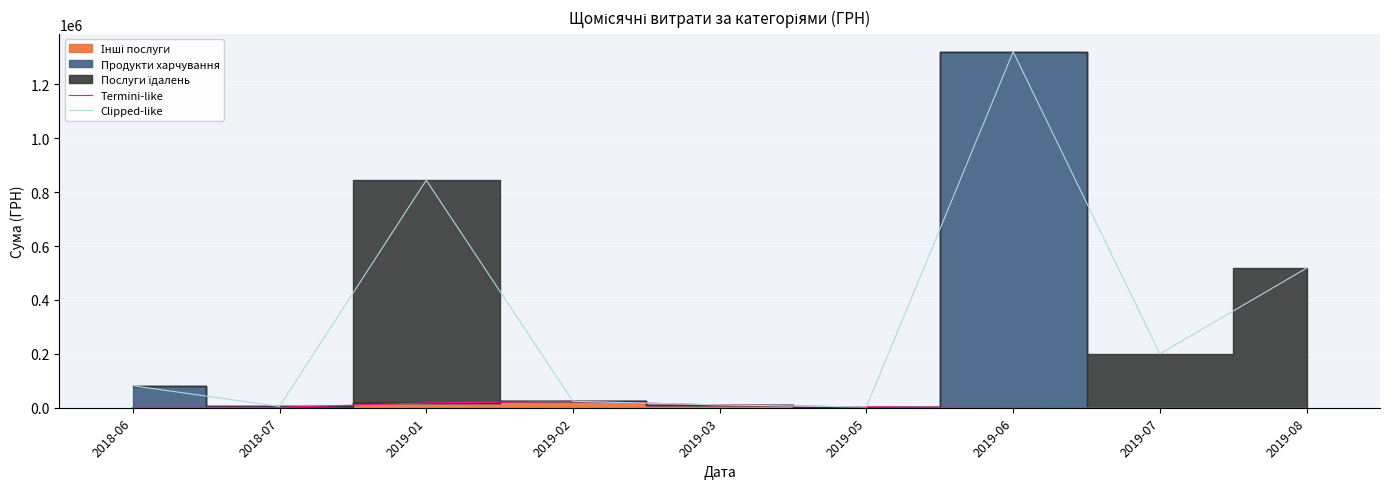

Reading right to left, transcribe all the data shown in this chart.

Termini-like: 0.0	0.0	270.9	2760.9	10343.8	23958.9	17644.2	1398.6	1284.0
Clipped-like: 518145.3	199818.3	1320783.9	2760.9	10343.8	23958.9	844143.9	4822.4	81704.0